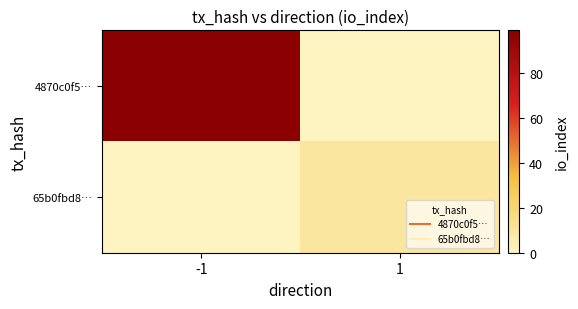

Reading left to right, list all the values displayed in this chart.

4870c0f5…: -1=99	1=0
65b0fbd8…: -1=0	1=9